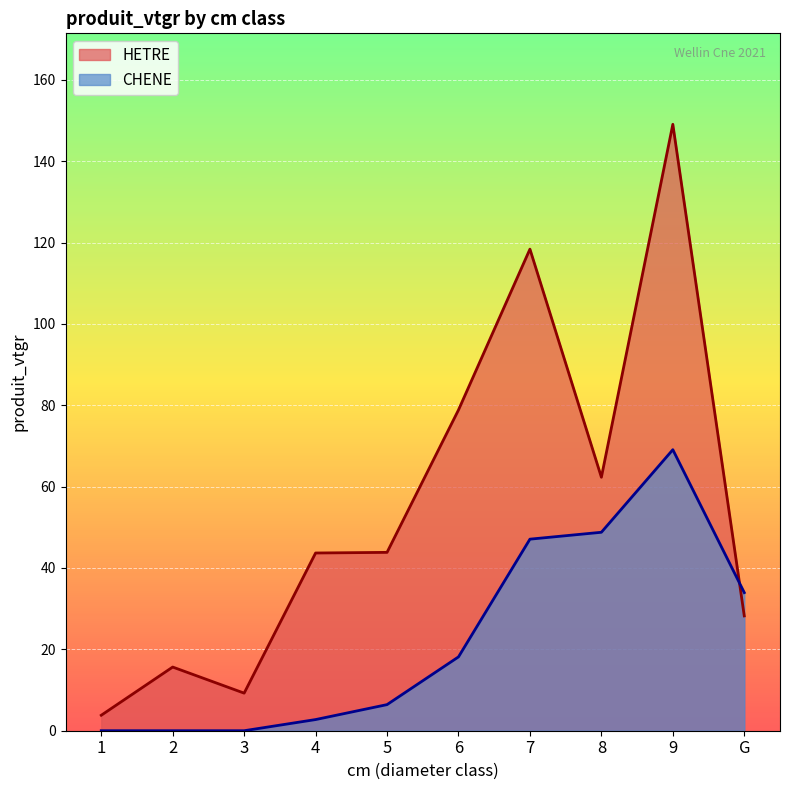

Which series has the largest range (max minus min)?

HETRE